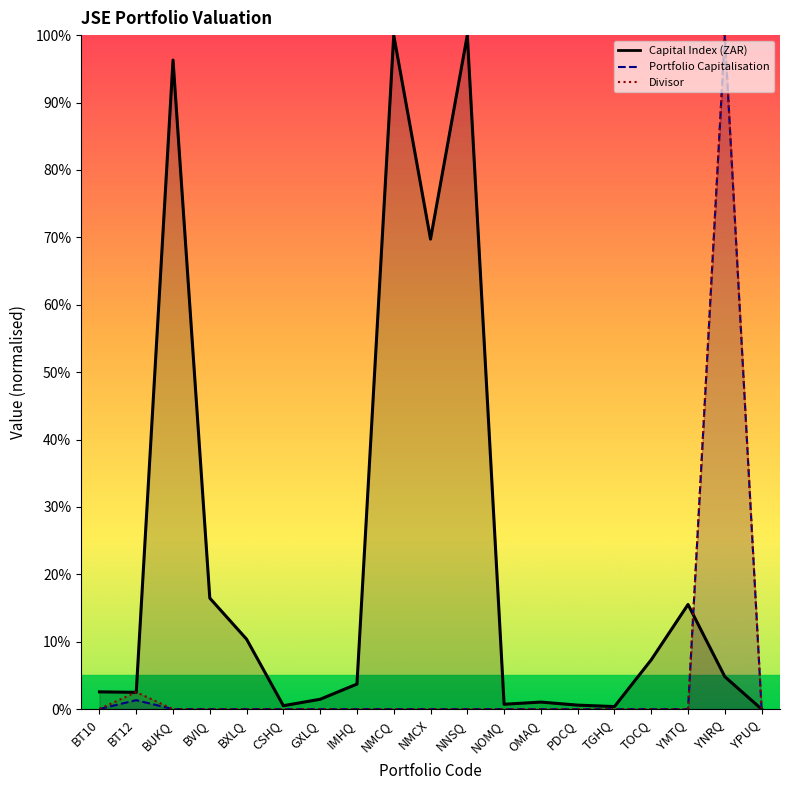

How many data points in Portfolio Capitalisation are above 0?

18